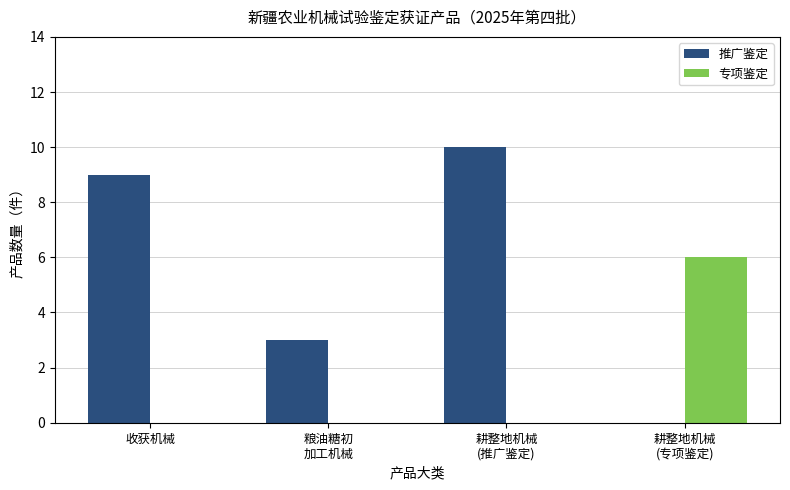

How many categories are shown in the chart?

4